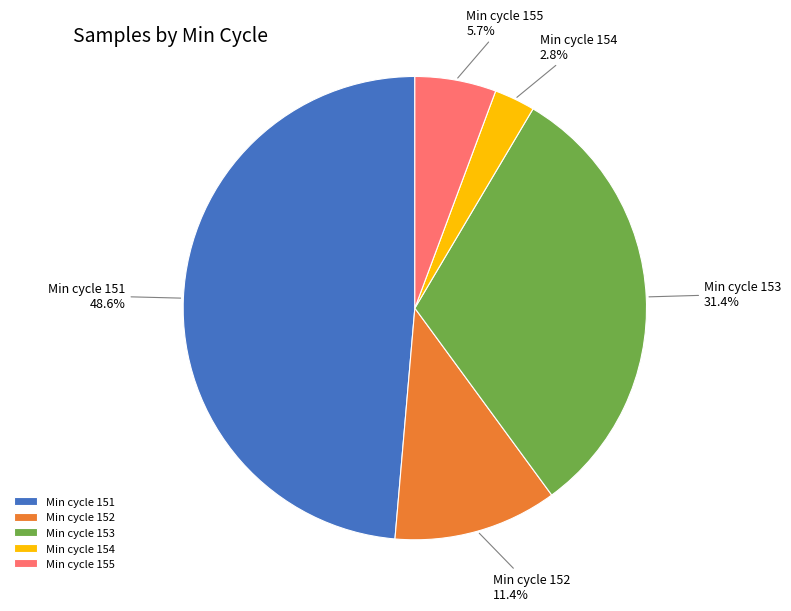

Which has a higher value, Min cycle 152 or Min cycle 154?

Min cycle 152